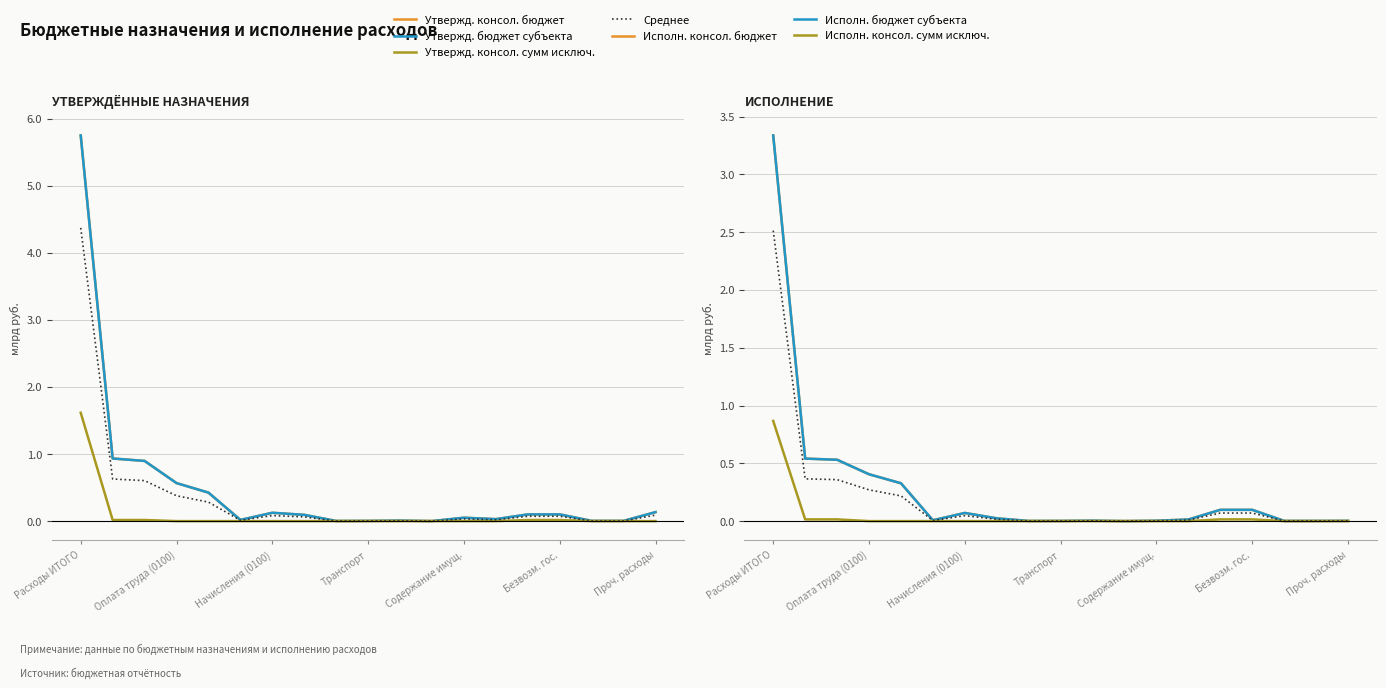

True or false: Исполн. консол. сумм исключ. and Утвержд. бюджет субъекта cross at least once.

False